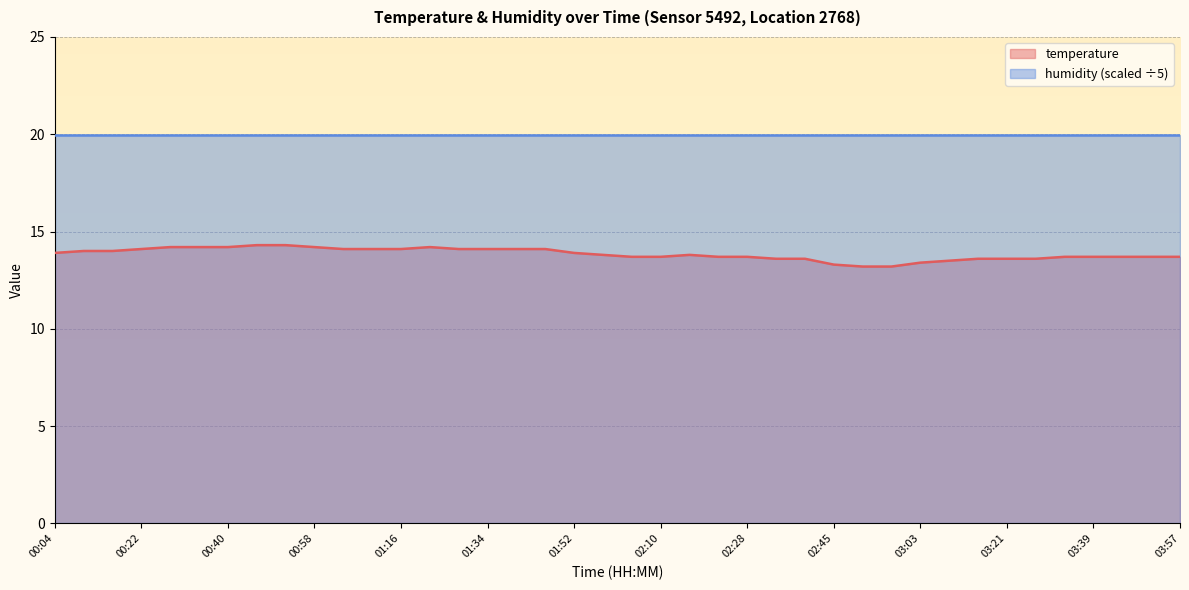

Which category has the lowest value across all series?

02:51